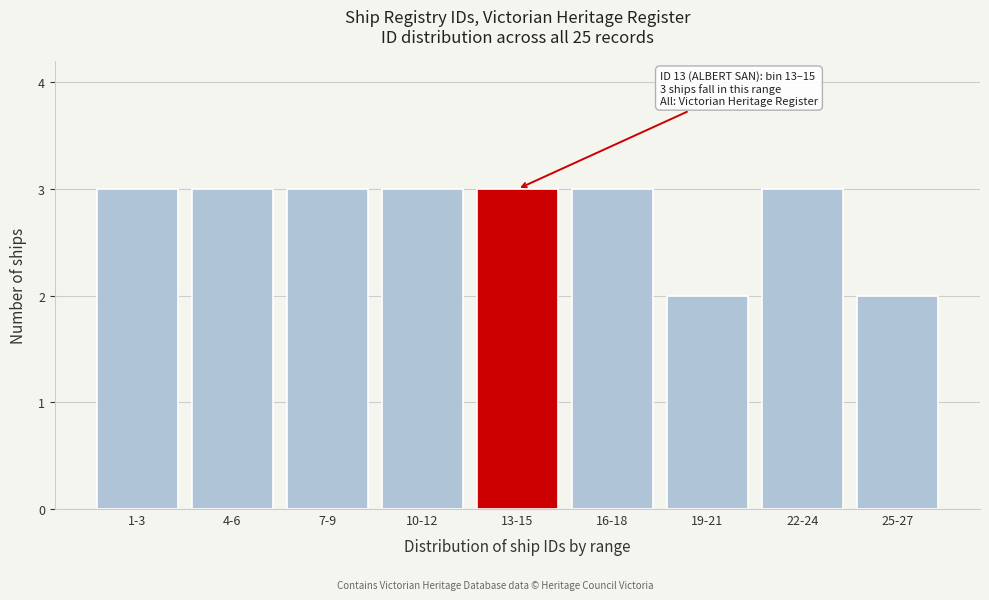

Reading left to right, what are all the values shown in this chart?

1-3=3	4-6=3	7-9=3	10-12=3	13-15=3	16-18=3	19-21=2	22-24=3	25-27=2